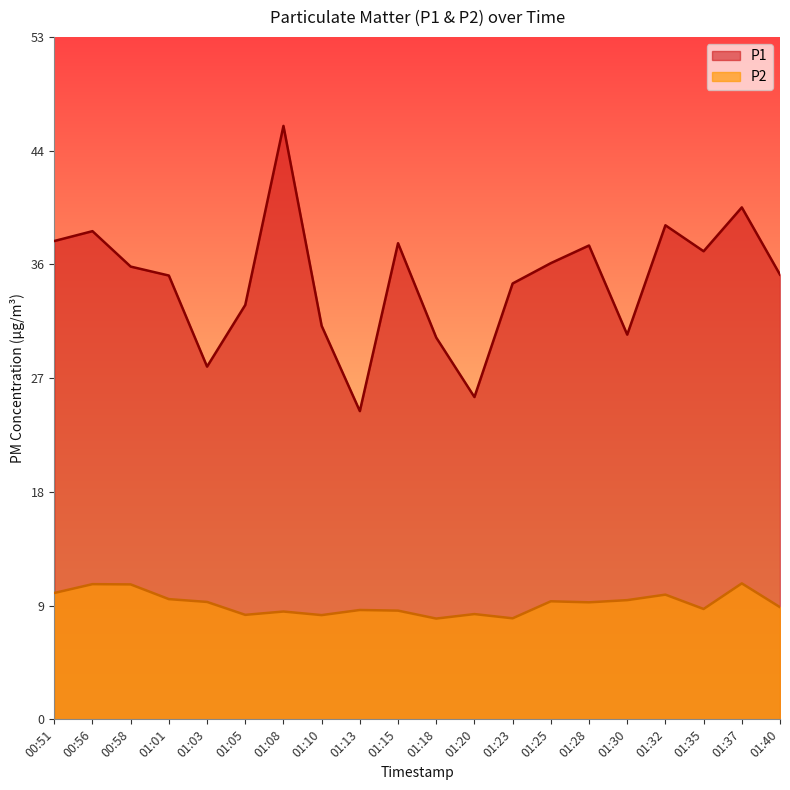

Between 01:23 and 01:30, which series saw the biggest shift?

P1